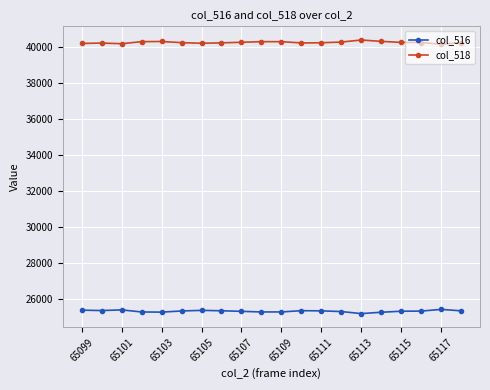

What is the average value of the col_518 series?

40227